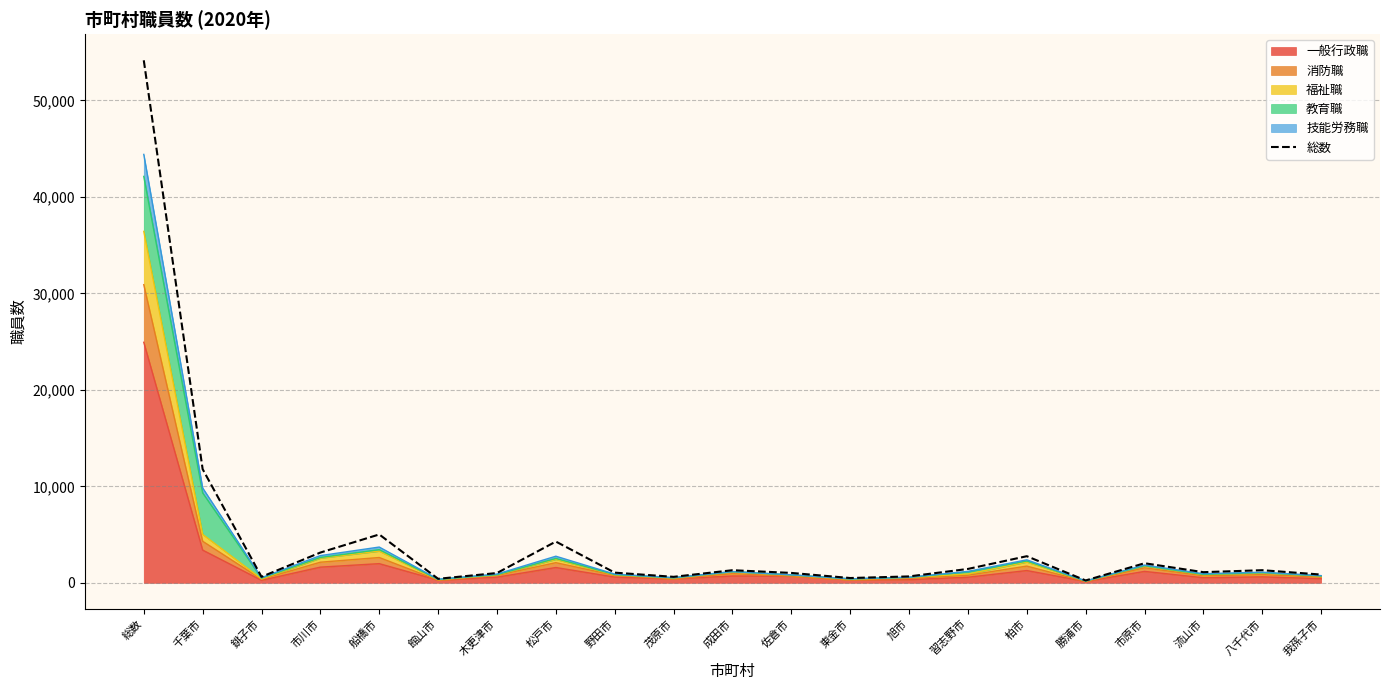

Reading left to right, list all the values displayed in this chart.

54148	11780	621	3135	5011	415	1014	4273	1054	619	1305	1024	495	662	1437	2756	244	2028	1102	1307	853